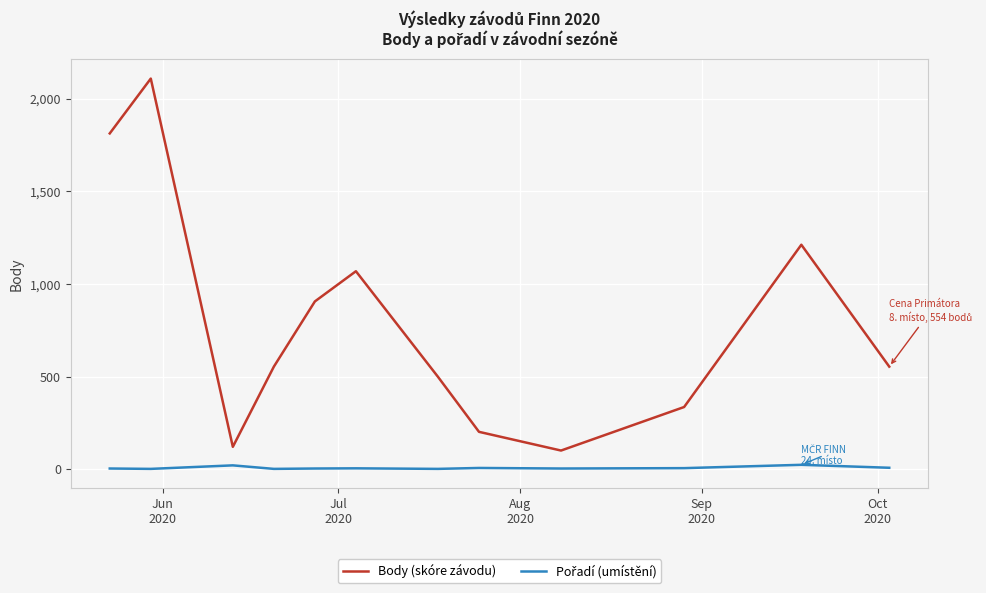

Which series has the largest range (max minus min)?

Body (skóre závodu)